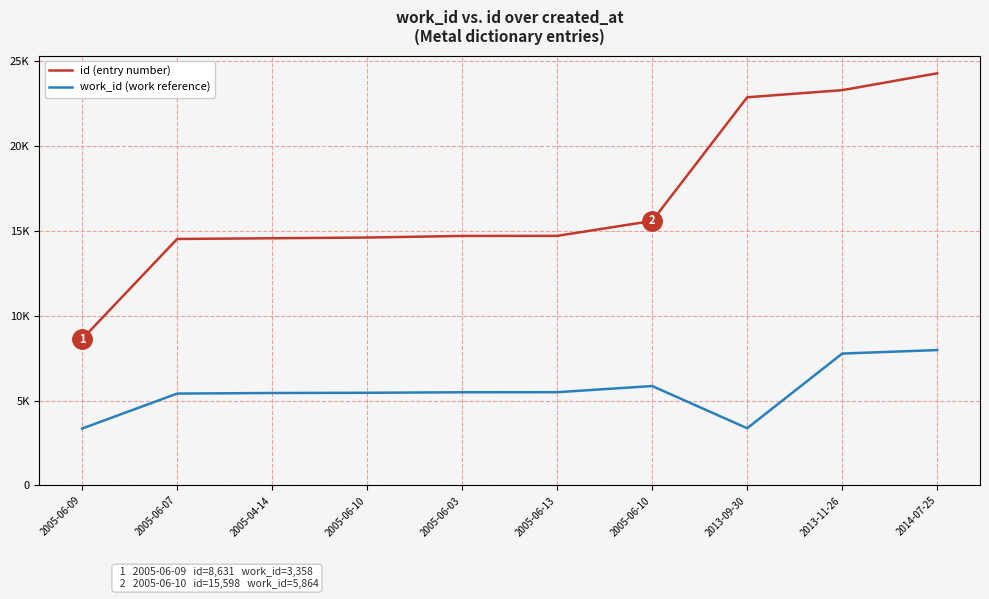

Is this an area chart (filled region under the line)?

No